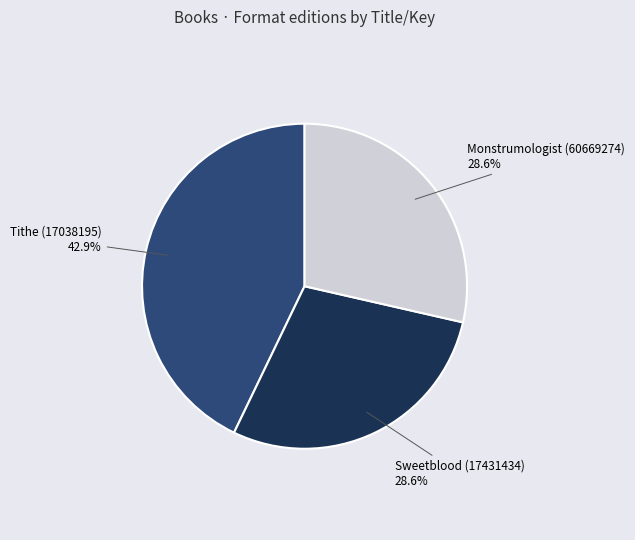

Is there any slice that represents more than half of the pie?

No